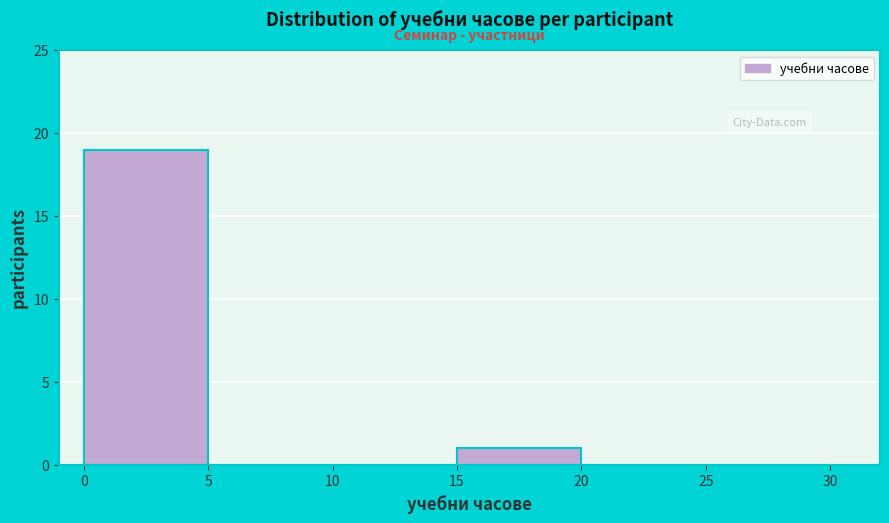

Reading left to right, list every bar in this chart as the range it spans on the x-axis followed by its height. The values are not printed on the chart, so give them approximately, as read against the axis.

0 to 5: 19
5 to 10: 0
10 to 15: 0
15 to 20: 1
20 to 25: 0
25 to 30: 0